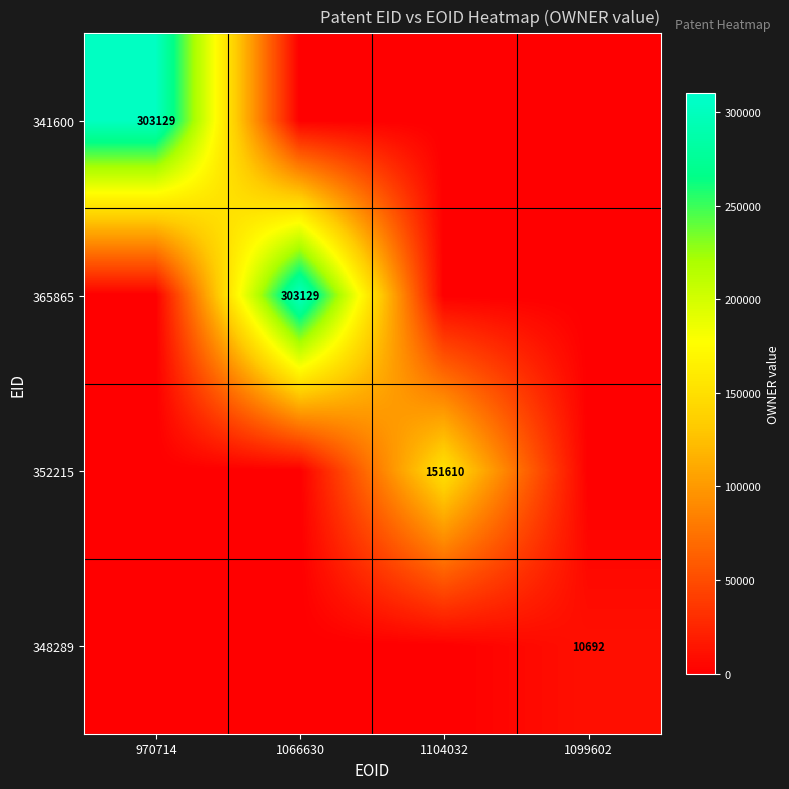

The value of 352215 at 1104032 is 151610. True or false?

True